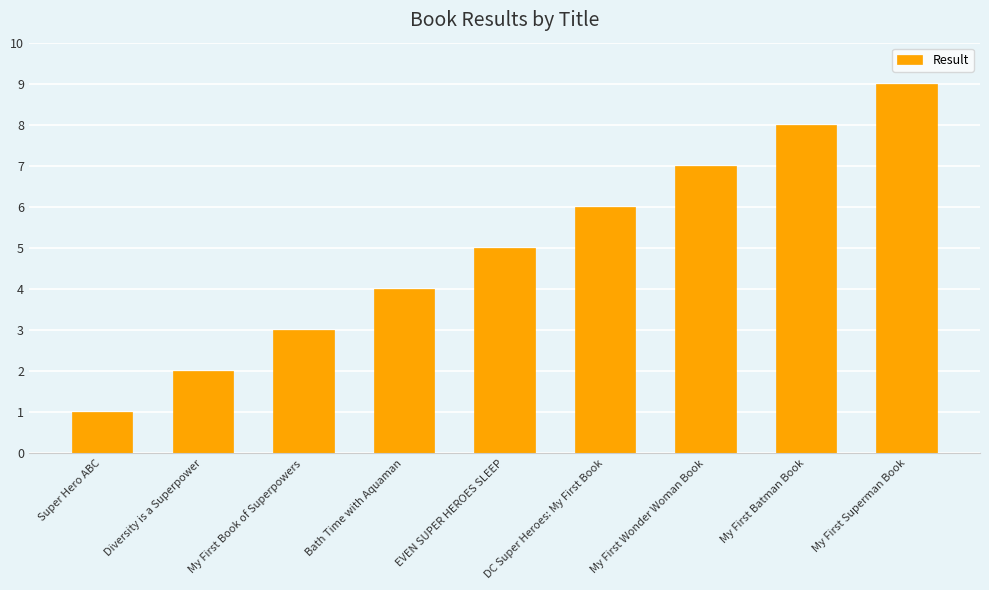

True or false: the data shows 8 at My First Batman Book.

True